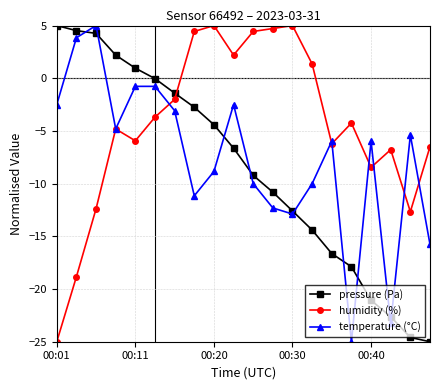

What is the greatest value displayed?

5.0